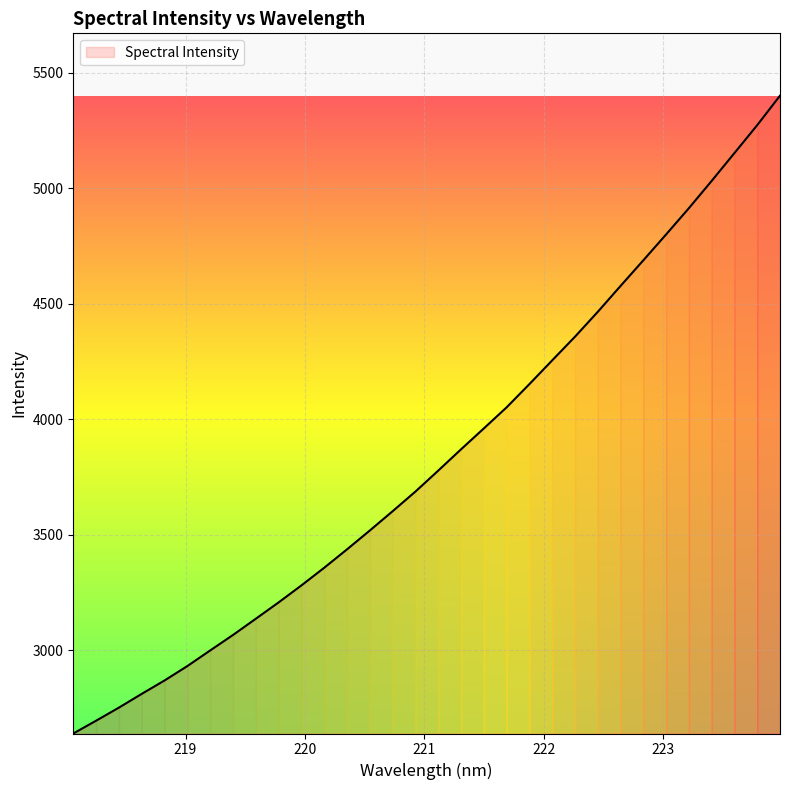

Reading left to right, extract all data points from this chart.

2639.0	2694.4	2751.1	2810.6	2868.7	2931.1	2998.7	3065.7	3136.0	3206.7	3280.4	3356.9	3436.5	3518.2	3601.7	3686.8	3777.5	3869.6	3960.1	4051.5	4152.2	4254.9	4357.4	4465.0	4577.2	4688.1	4800.2	4913.9	5032.0	5152.5	5273.3	5400.8